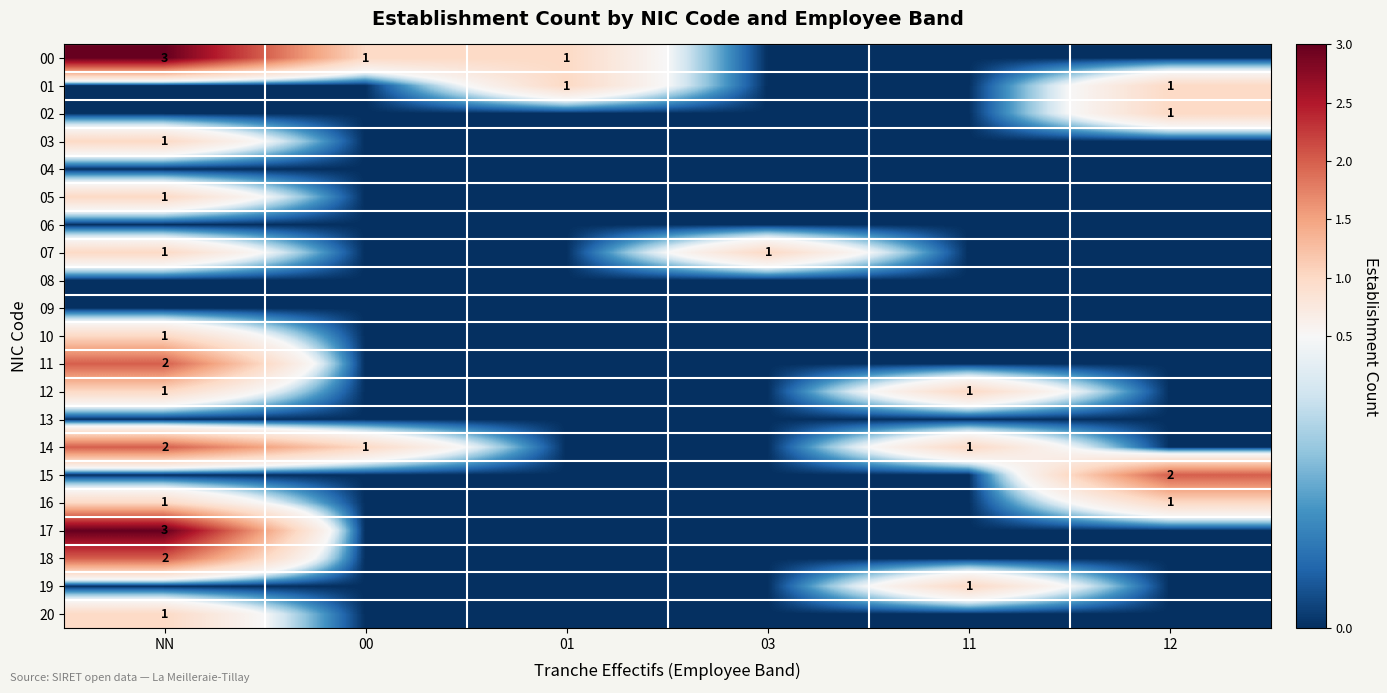

At how many categories does at least one series exceed 0?

6